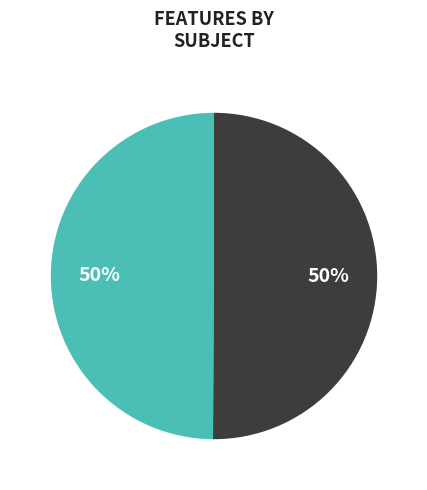

To the nearest percent, what is the average slice percentage?

50%